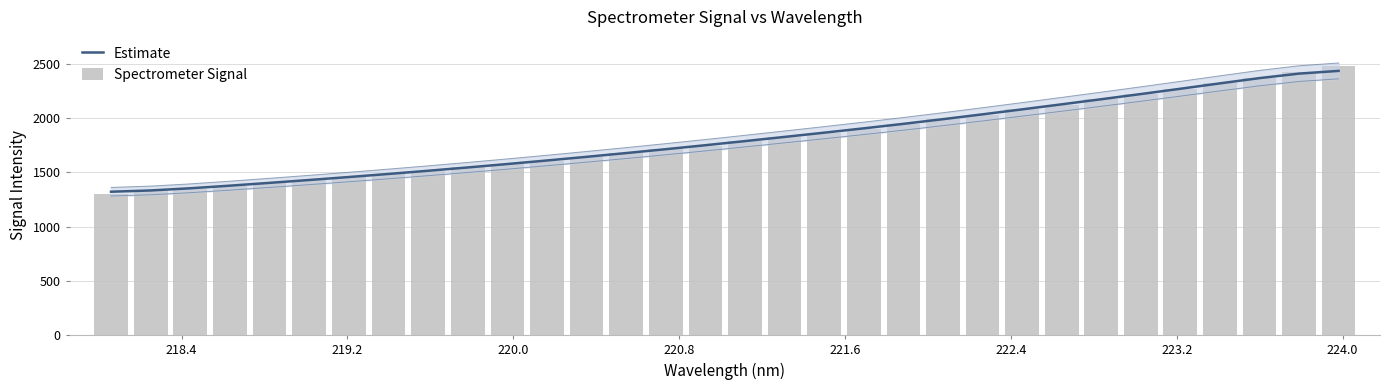

Which series has the largest range (max minus min)?

Spectrometer Signal